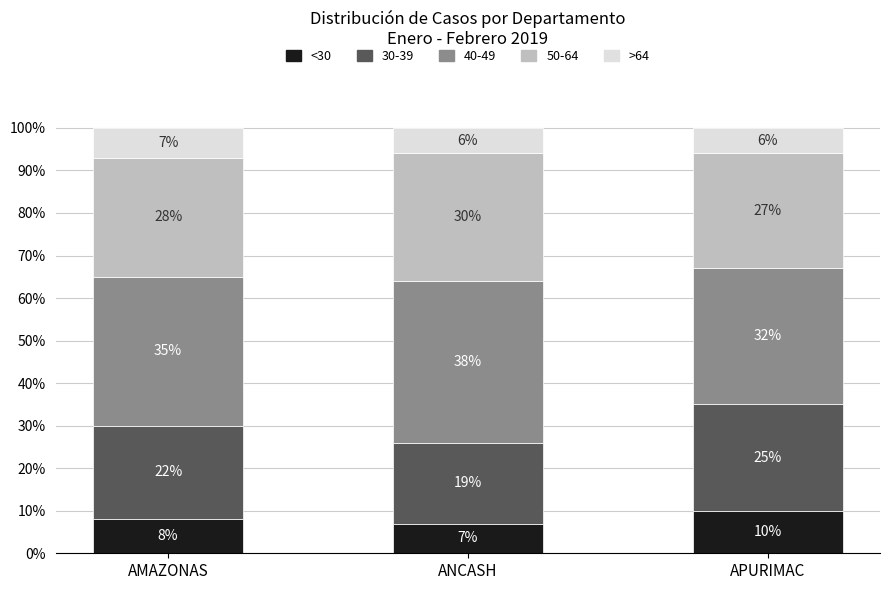

Are the bars grouped side by side (vs. stacked)?

No